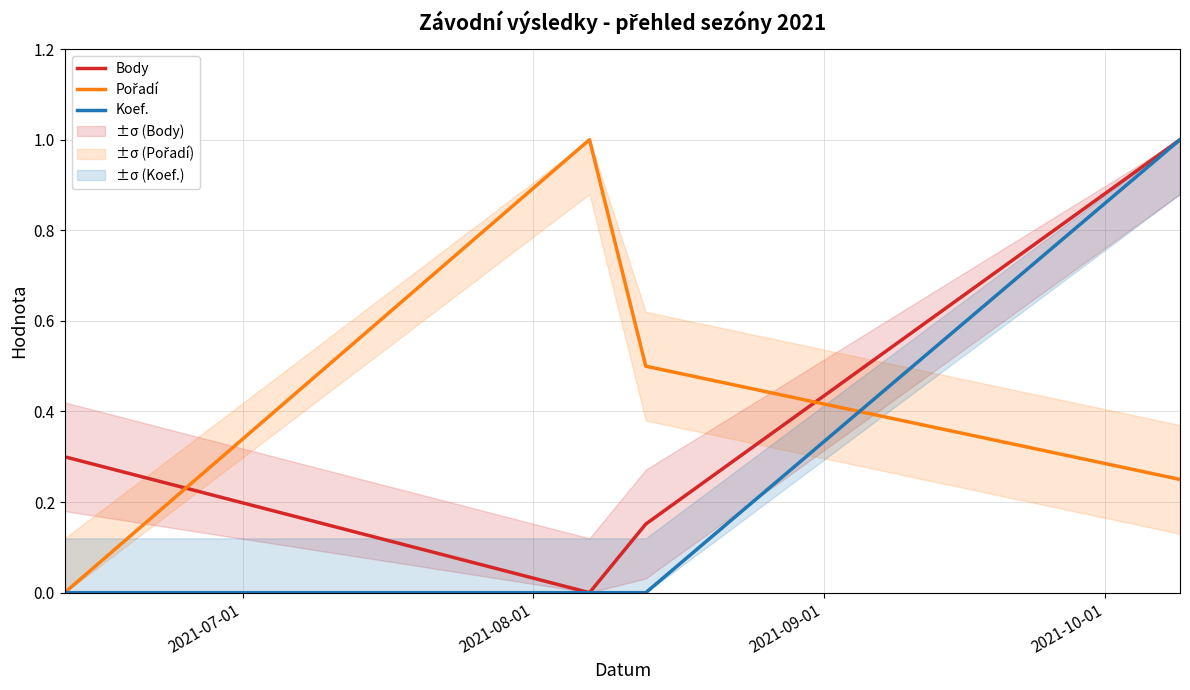

What is the maximum value shown in the chart?

1.0